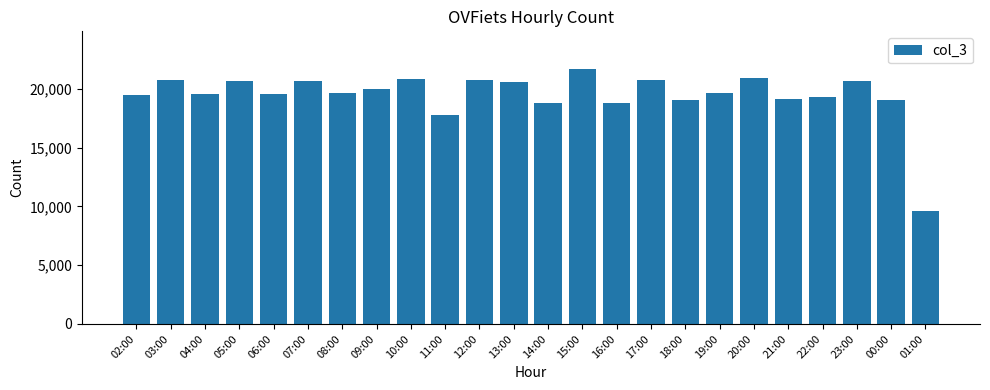

Read the value at 02:00.

19454